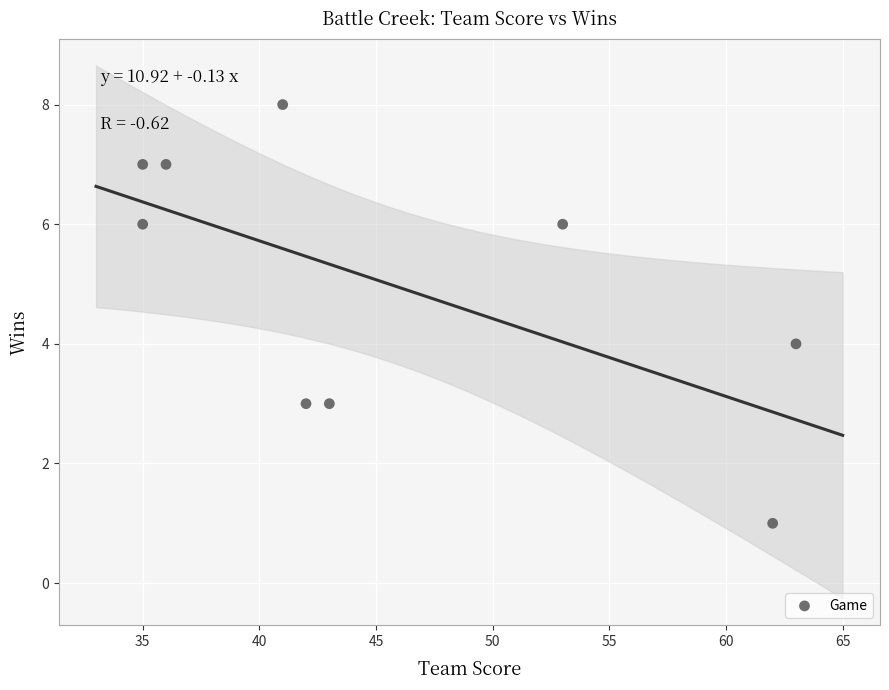

What is the average X value?

46